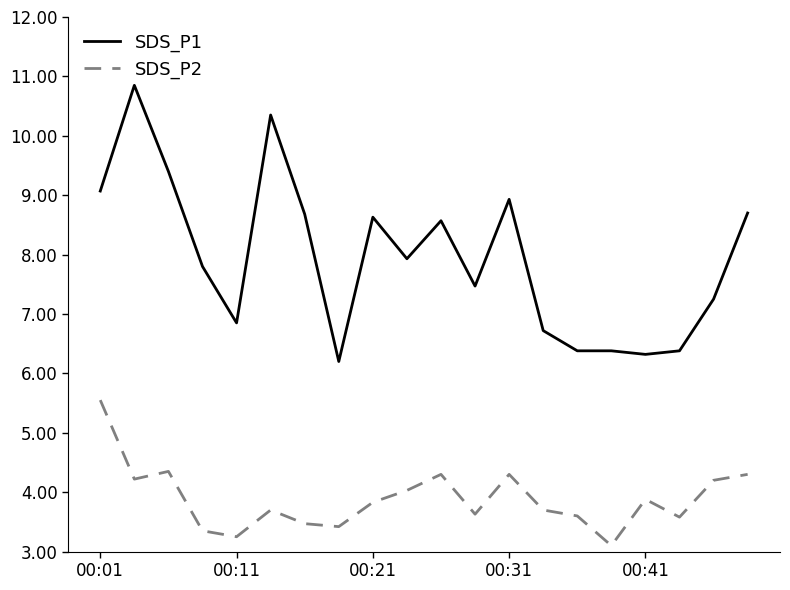

Which series has the largest range (max minus min)?

SDS_P1